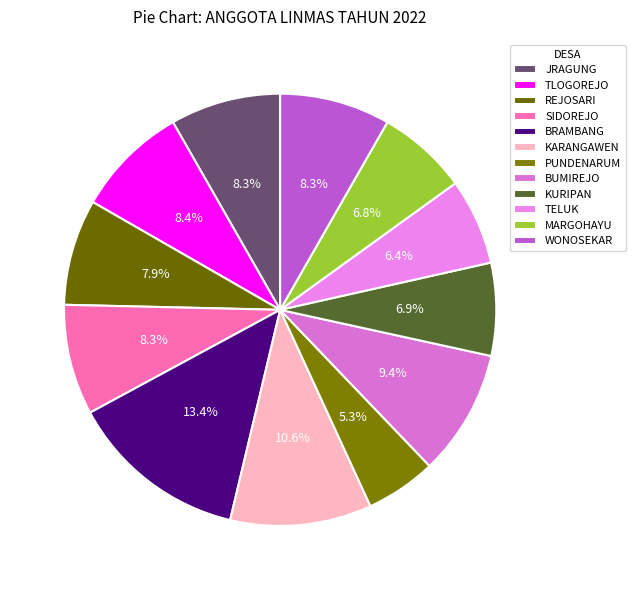

Do WONOSEKAR and PUNDENARUM together represent more than half of the pie?

No